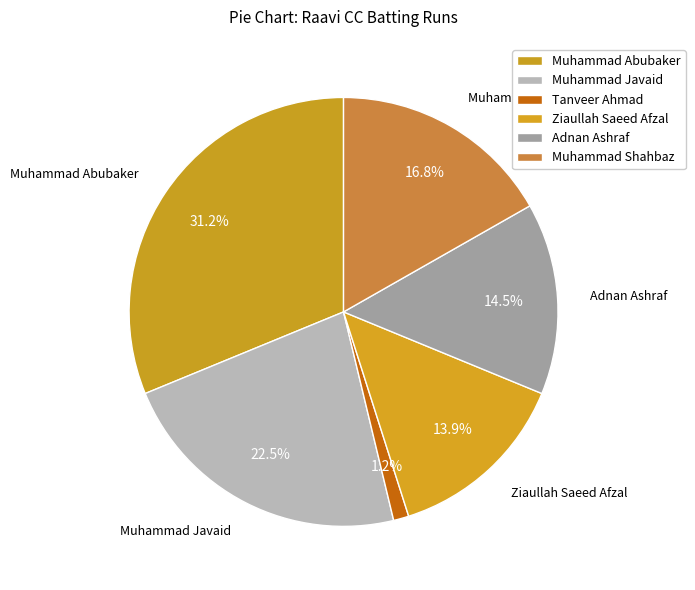

Count the number of slices in the pie.

6